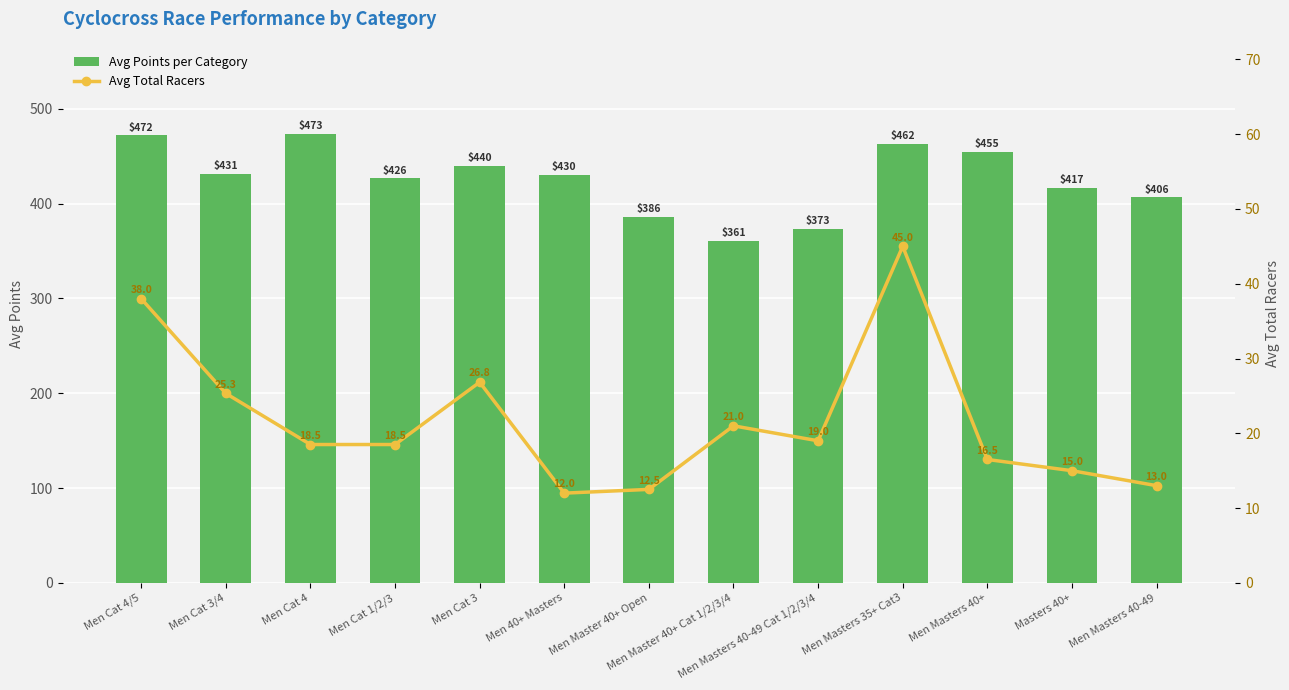

What is the value of the Avg Total Racers bar at the 2nd from the left?

25.3